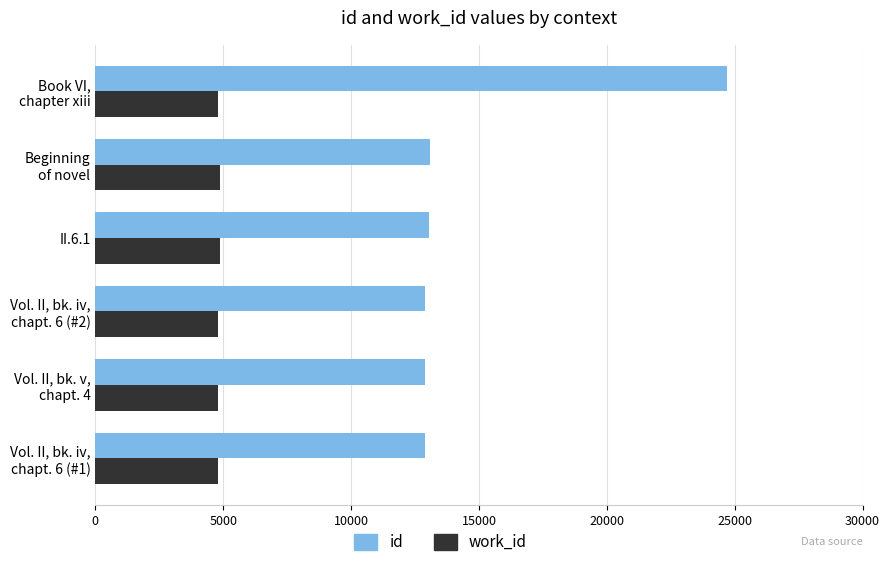

What is the lowest value of the id series?

12873